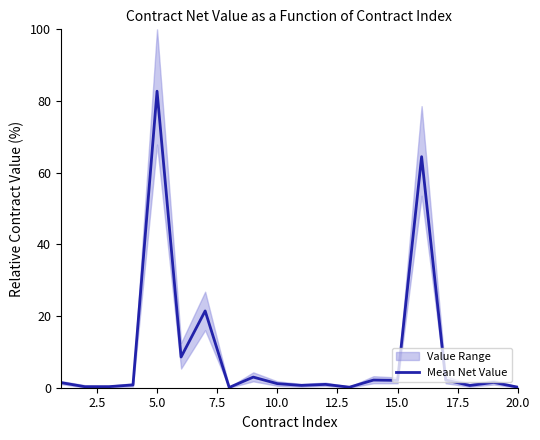

What is the maximum value shown in the chart?

82.7